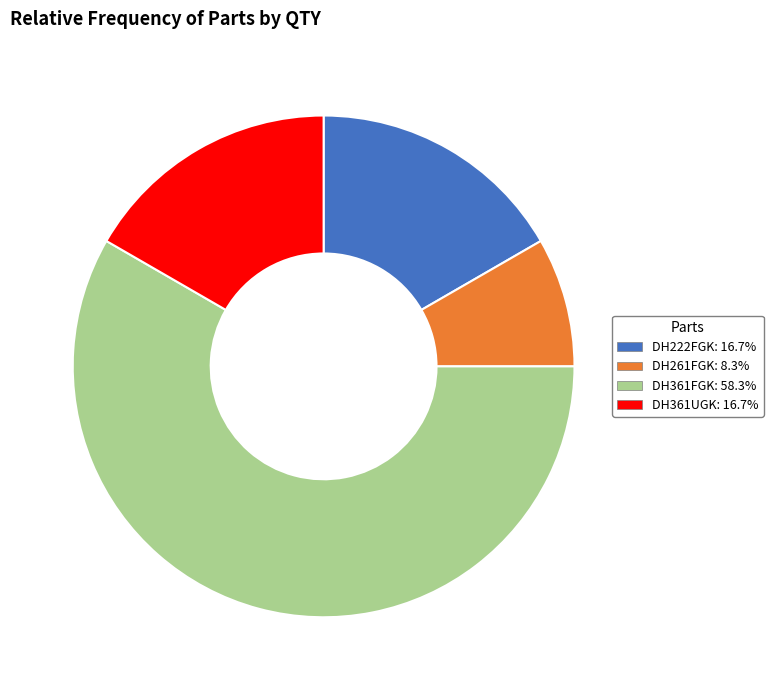

Do DH361UGK and DH222FGK together represent more than half of the pie?

No